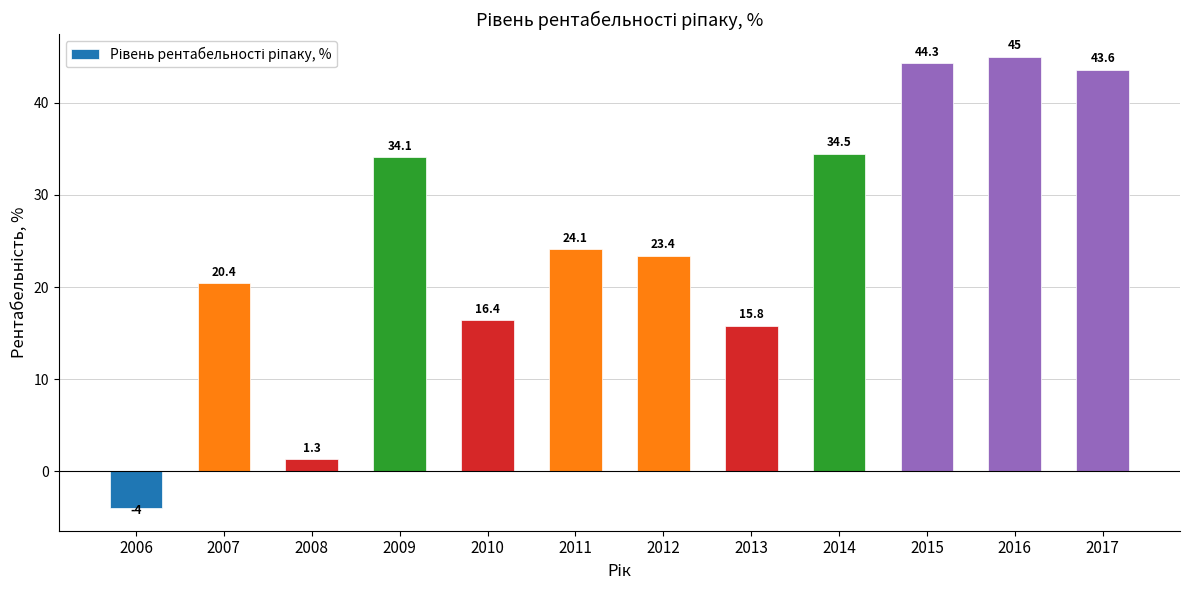

Are the bars grouped side by side (vs. stacked)?

No